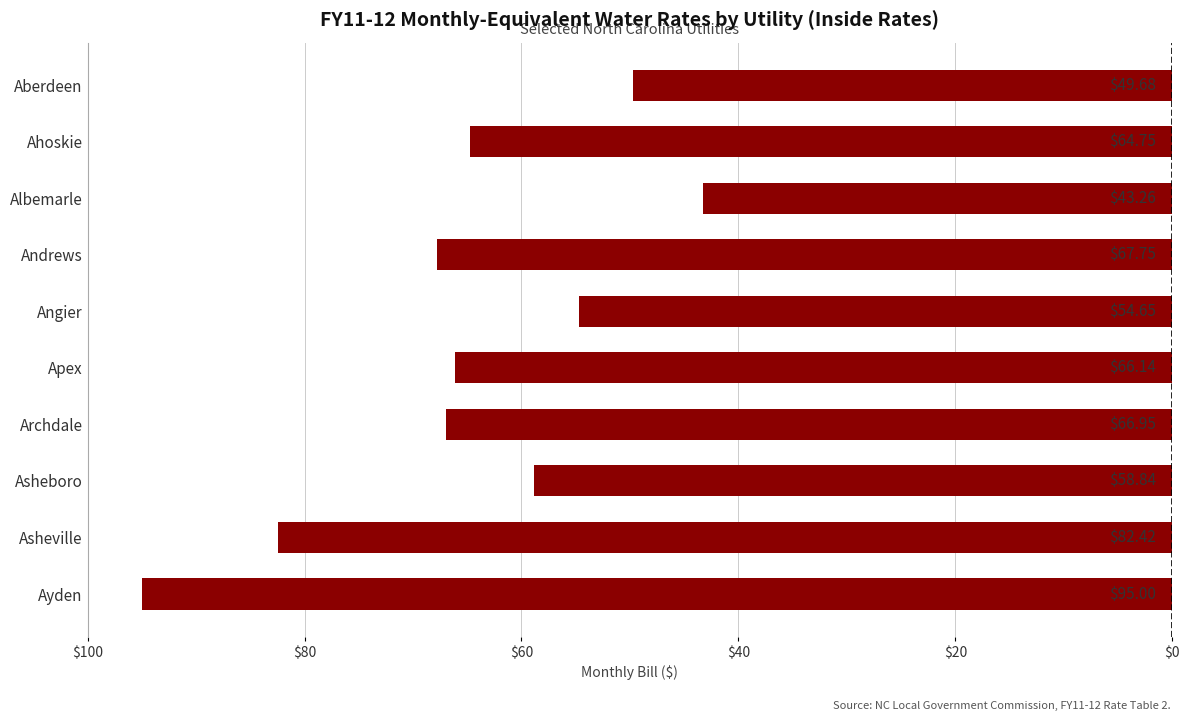

Are the bars horizontal?

Yes